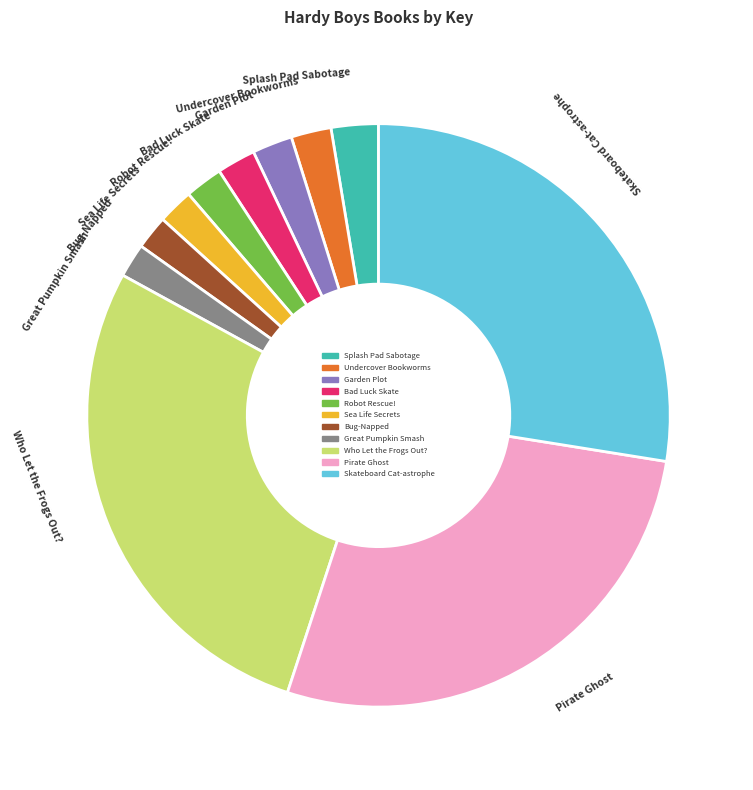

Is there a majority slice in this chart?

No